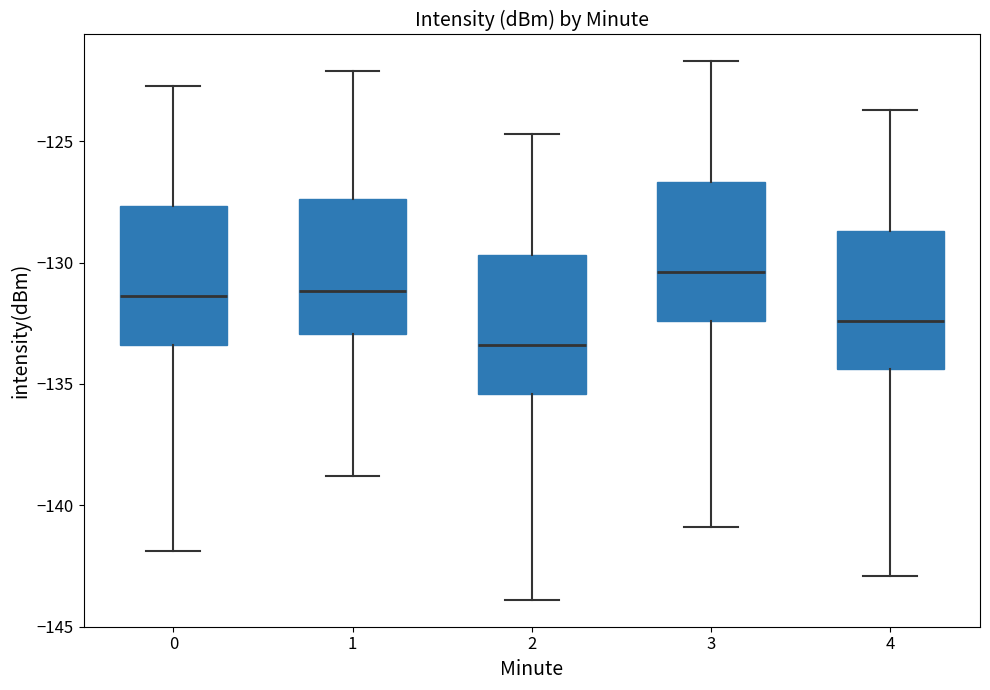

Reading left to right, read every box against the y-axis: the position of its median line, the range the box covers, and the ends of its whiskers. The values are not printed on the chart, so give them approximately, as read against the axis.

0: median -131.5, box -133.5 to -127.5, whiskers -142.0 to -122.5
1: median -131.0, box -133.0 to -127.5, whiskers -139.0 to -122.0
2: median -133.5, box -135.5 to -129.5, whiskers -144.0 to -124.5
3: median -130.5, box -132.5 to -126.5, whiskers -141.0 to -121.5
4: median -132.5, box -134.5 to -128.5, whiskers -143.0 to -123.5